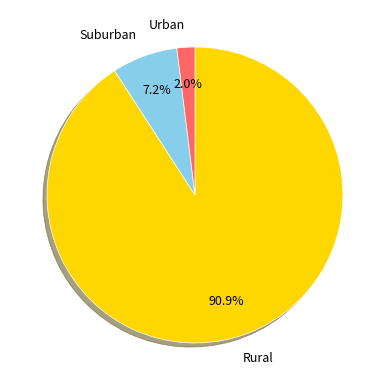

Rank the categories by value from highest to lowest.

Rural, Suburban, Urban